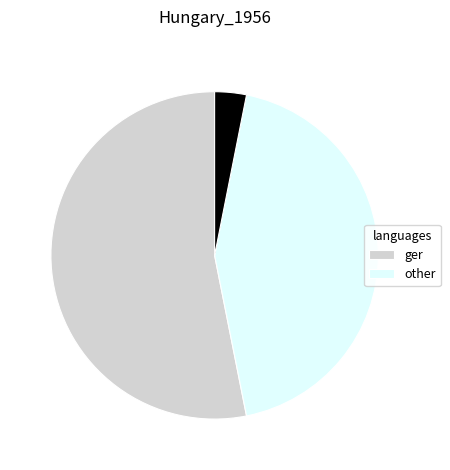

Is there a majority slice in this chart?

Yes